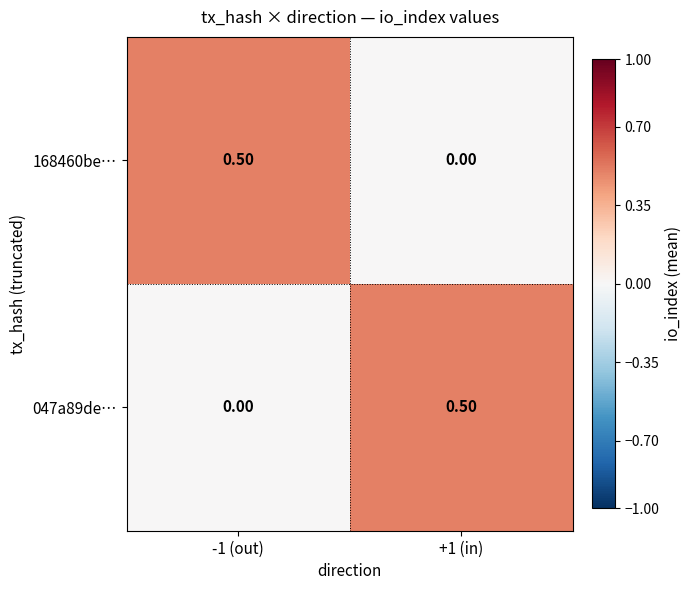

Rank the series at -1 (out) from highest to lowest value.

168460be…, 047a89de…